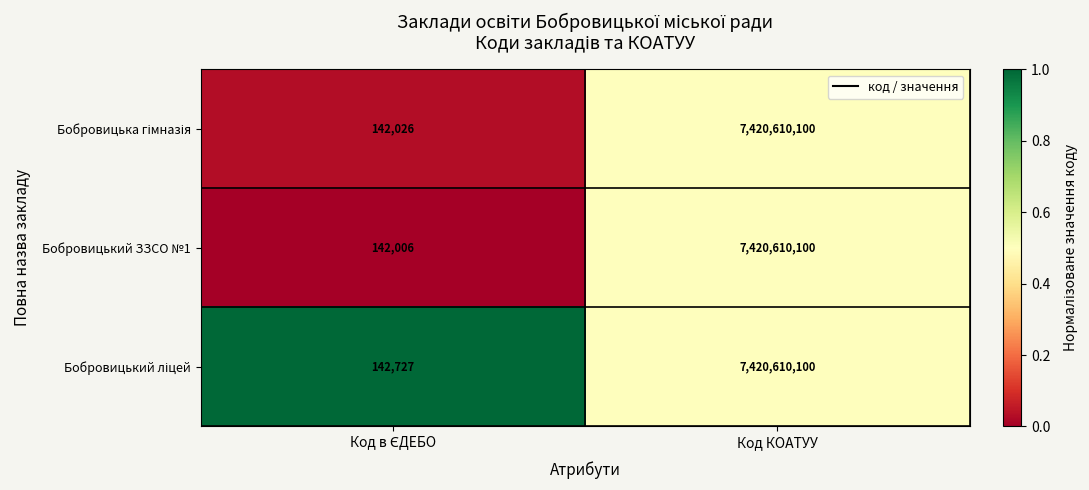

What is the difference between the maximum and minimum values in the Бобровицький ЗЗСО №1 series?

7420468094